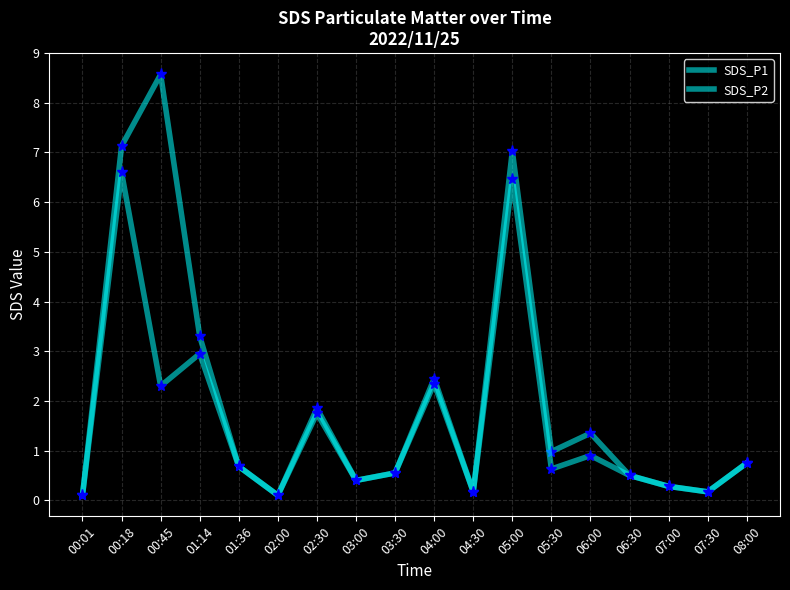

True or false: SDS_P1 and SDS_P2 cross at least once.

False